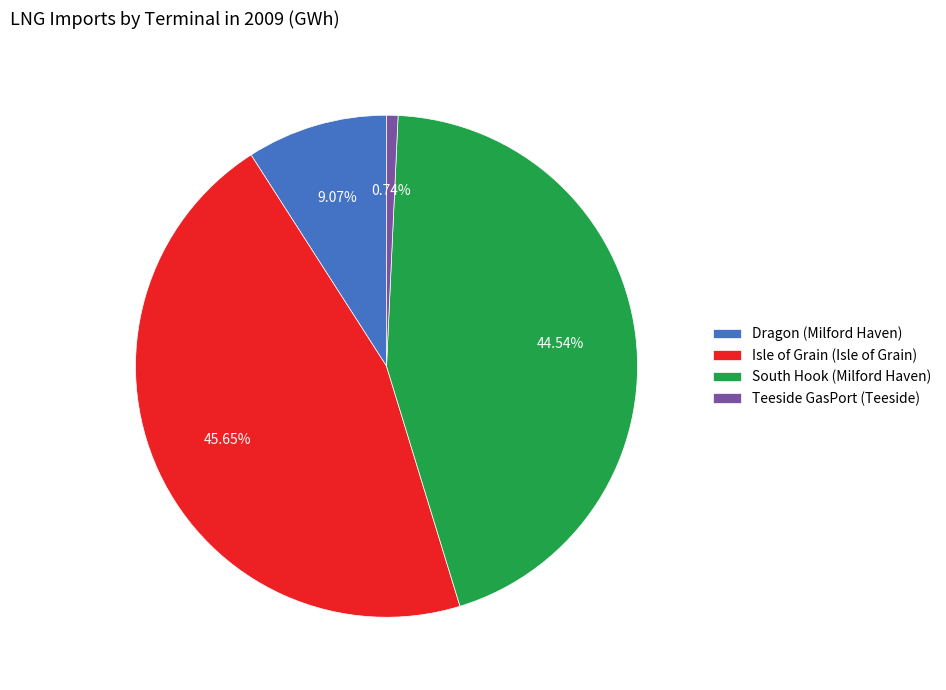

How many segments does this pie chart have?

4